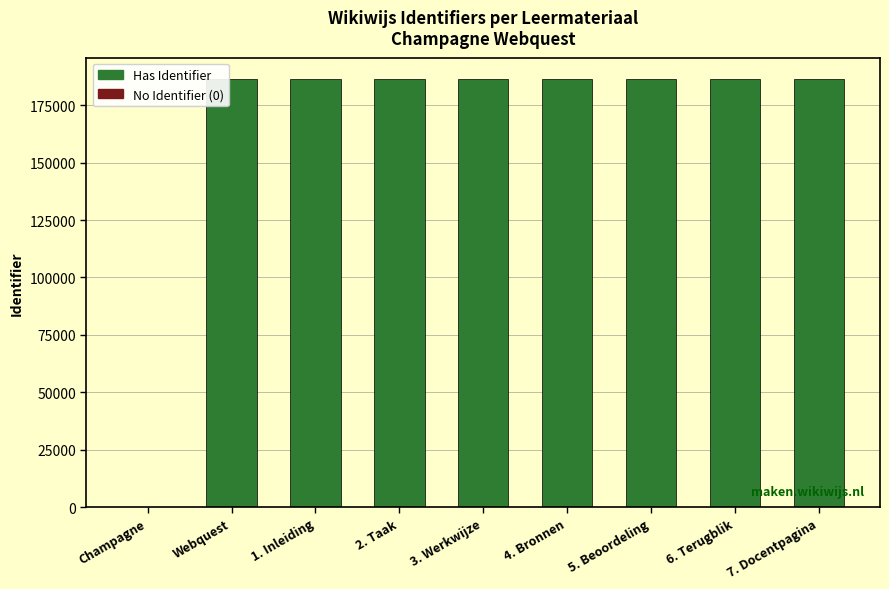

What is the ratio of the value at 5. Beoordeling to the value at 6. Terugblik?

1.0